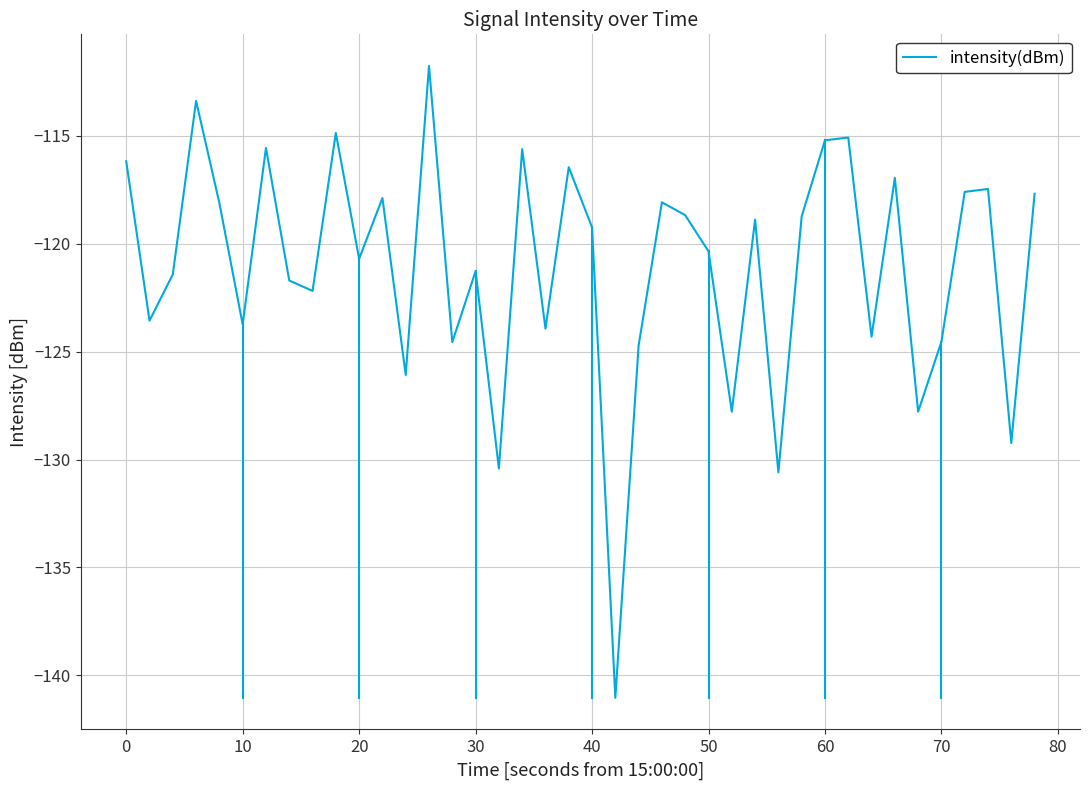

What is the difference between the maximum and minimum values?

29.3